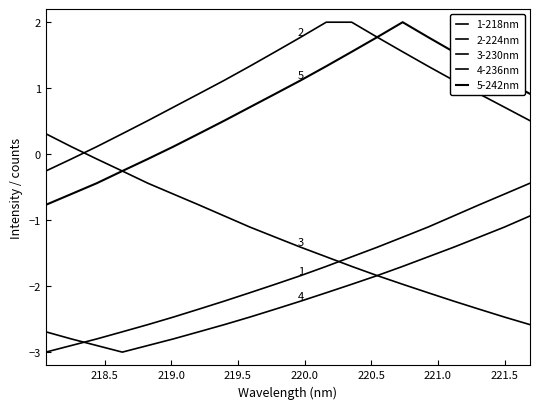

At how many categories does at least one series exceed 1?

12